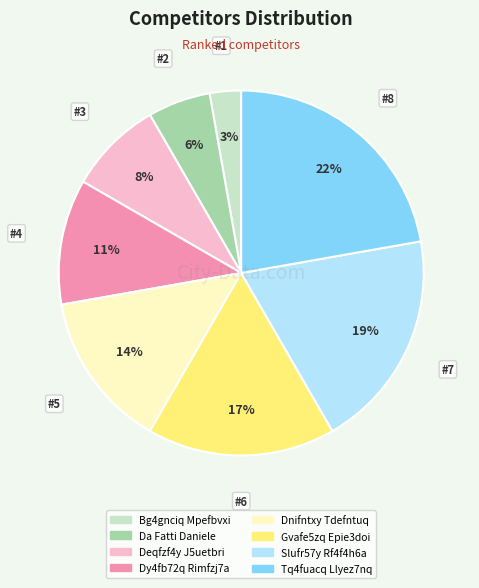

Count the number of slices in the pie.

8